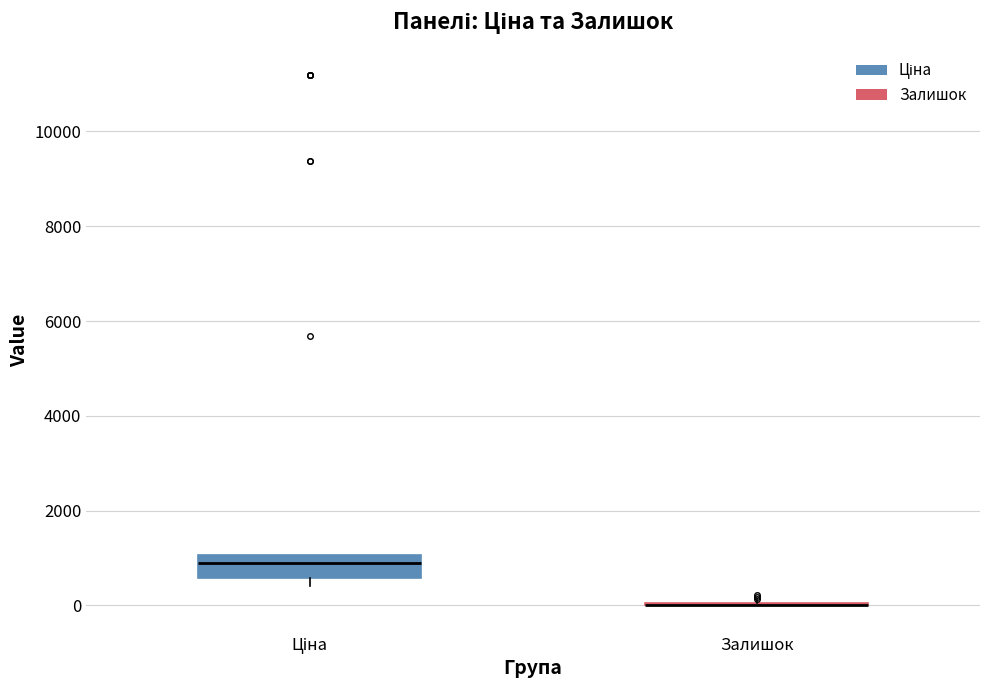

Reading left to right, transcribe this box plot: for each box, give where its median line is, the range the box spans, and where its two whiskers end, as read against the y-axis. The values are not printed on the chart, so give them approximately, as read against the axis.

Ціна: median 800, box 600 to 1000, whiskers 400 to 1000
Залишок: box collapsed to a line at 0, whiskers 0 to 200